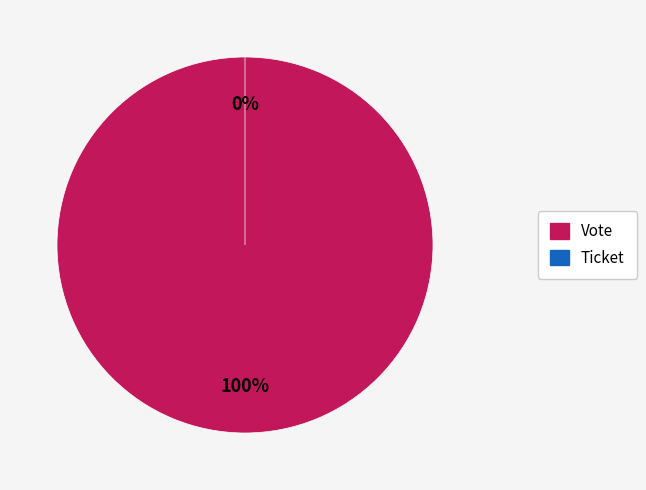

Does Vote represent more than half of the total?

Yes